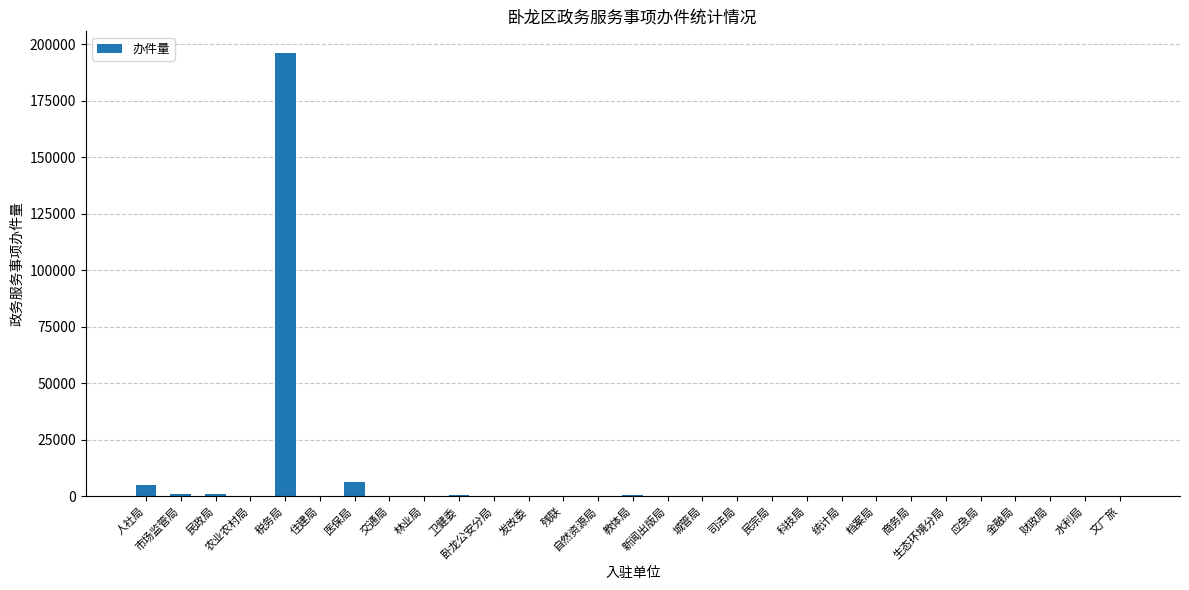

What is the maximum value shown in the chart?

195877